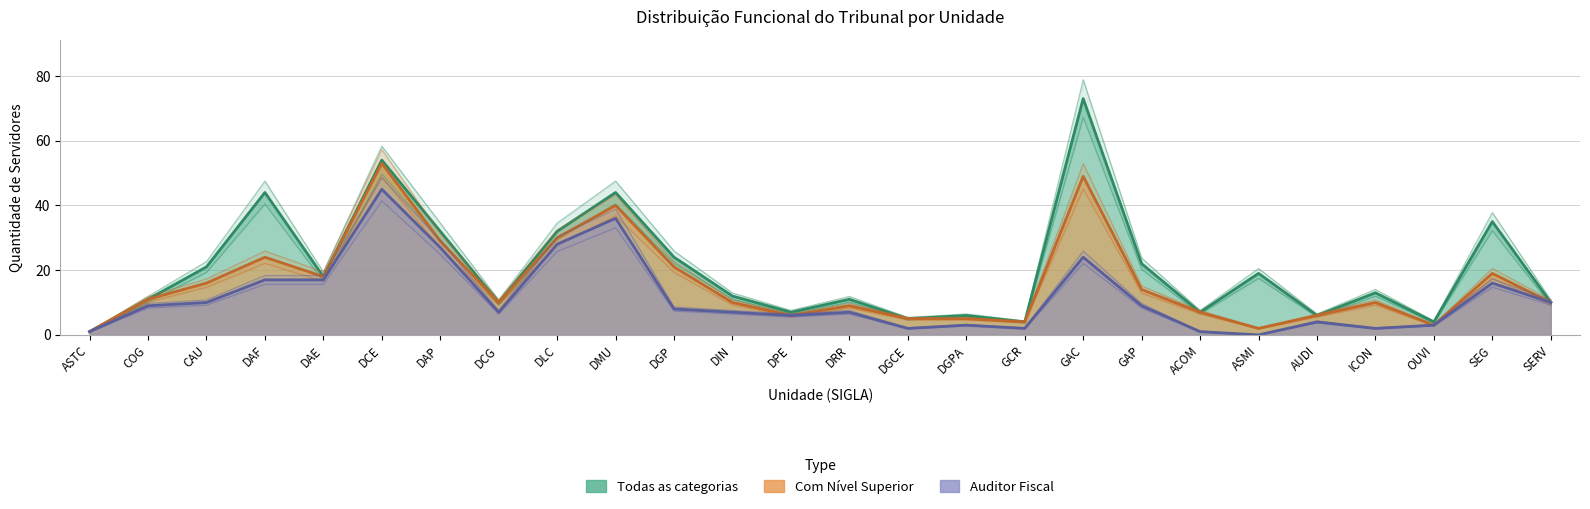

True or false: Com Nível Superior has a value of 53 at DCE.

True